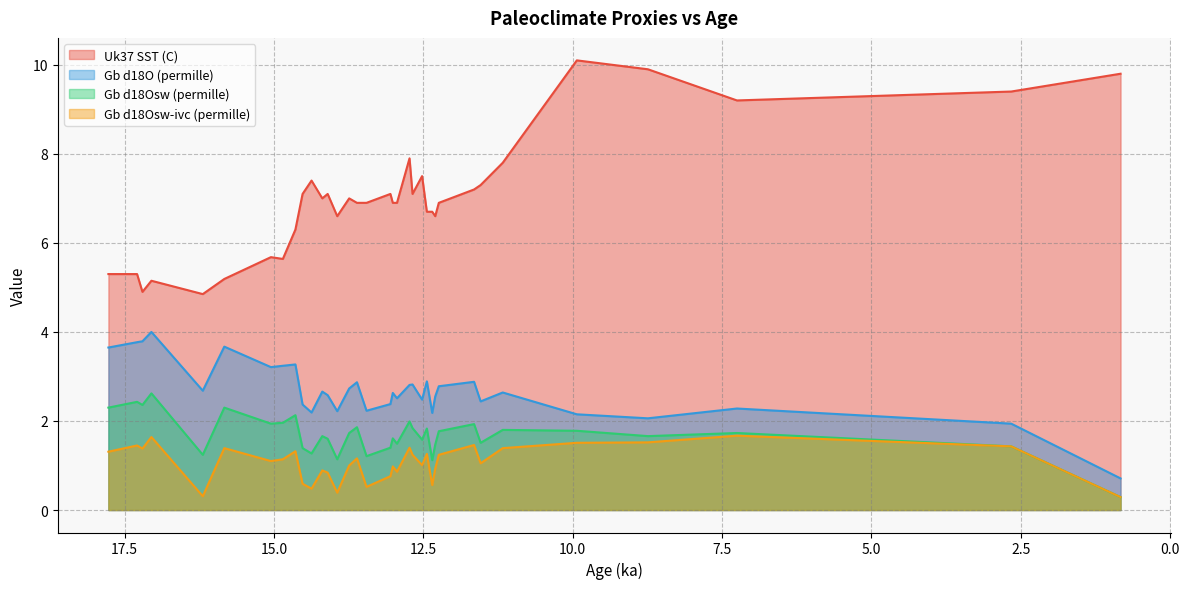

True or false: Gb d18Osw-ivc (permille) has more than 1 points higher than both neighbors.

True